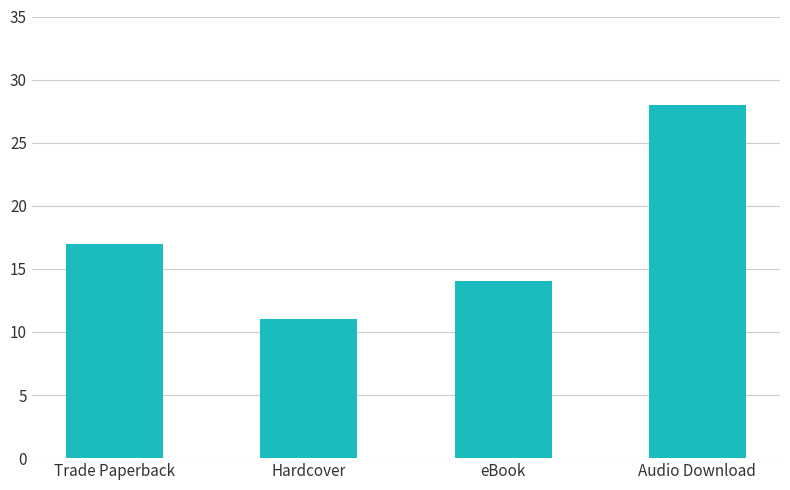

Where is the data nearest to the value 19?

Trade Paperback